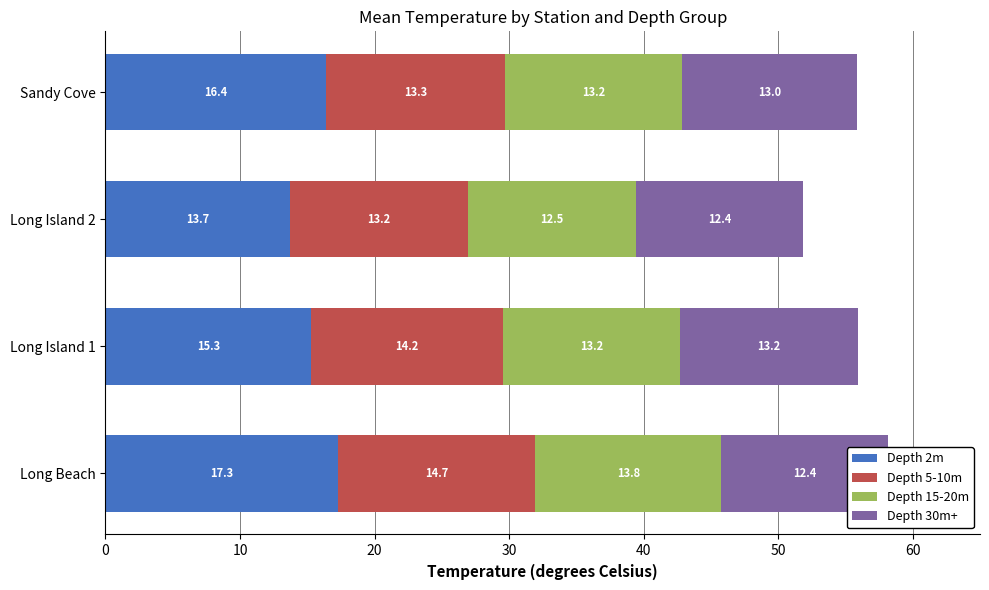

At how many categories does at least one series exceed 17?

1